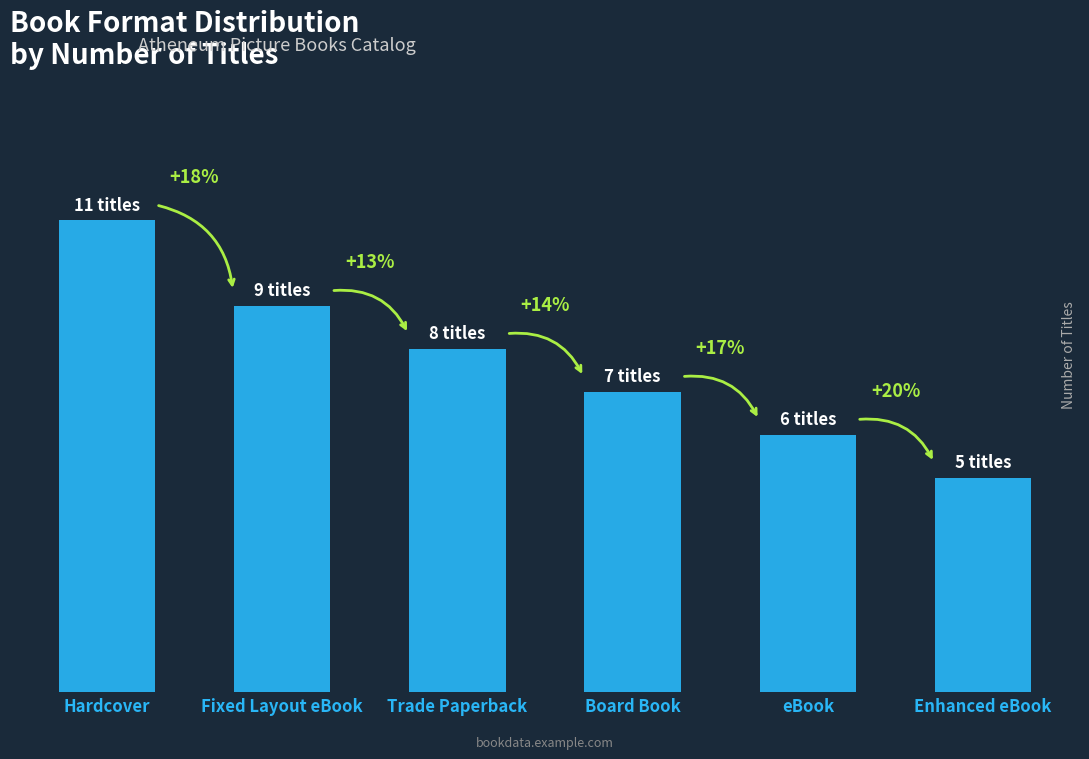

How many bars are there in total?

6